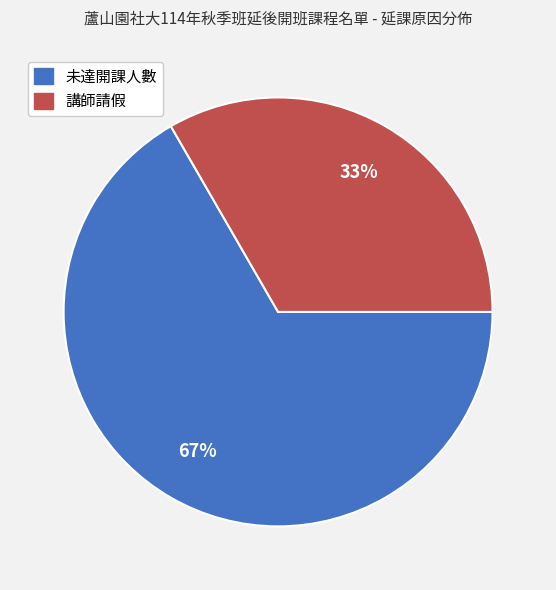

Approximately how many times larger is the value at 講師請假 compared to 未達開課人數?

0.5